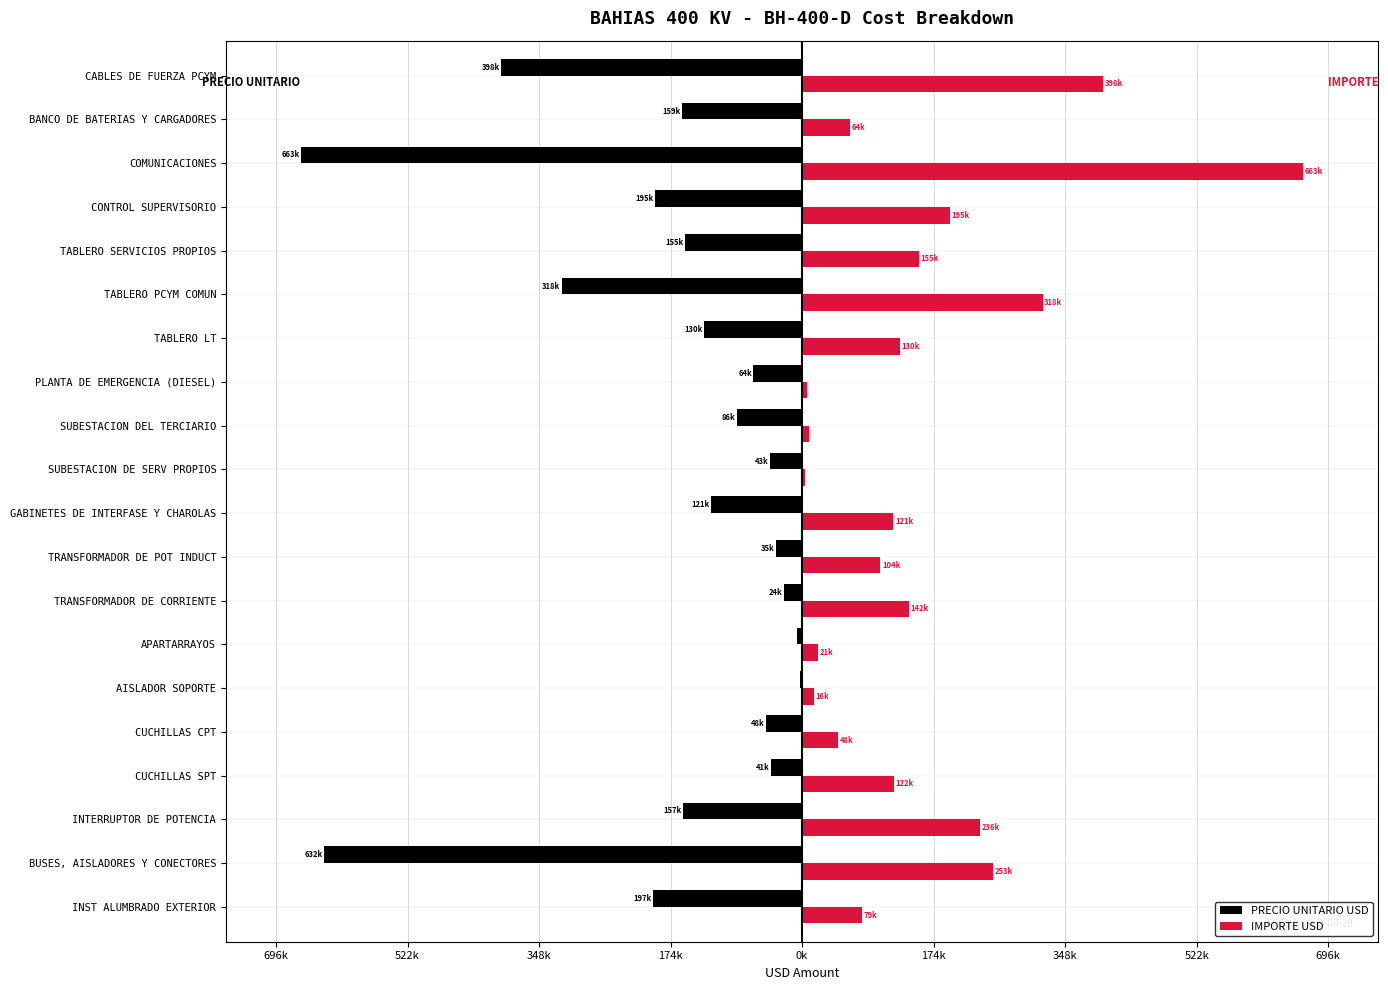

What is the highest value of the IMPORTE USD series?

662825.7